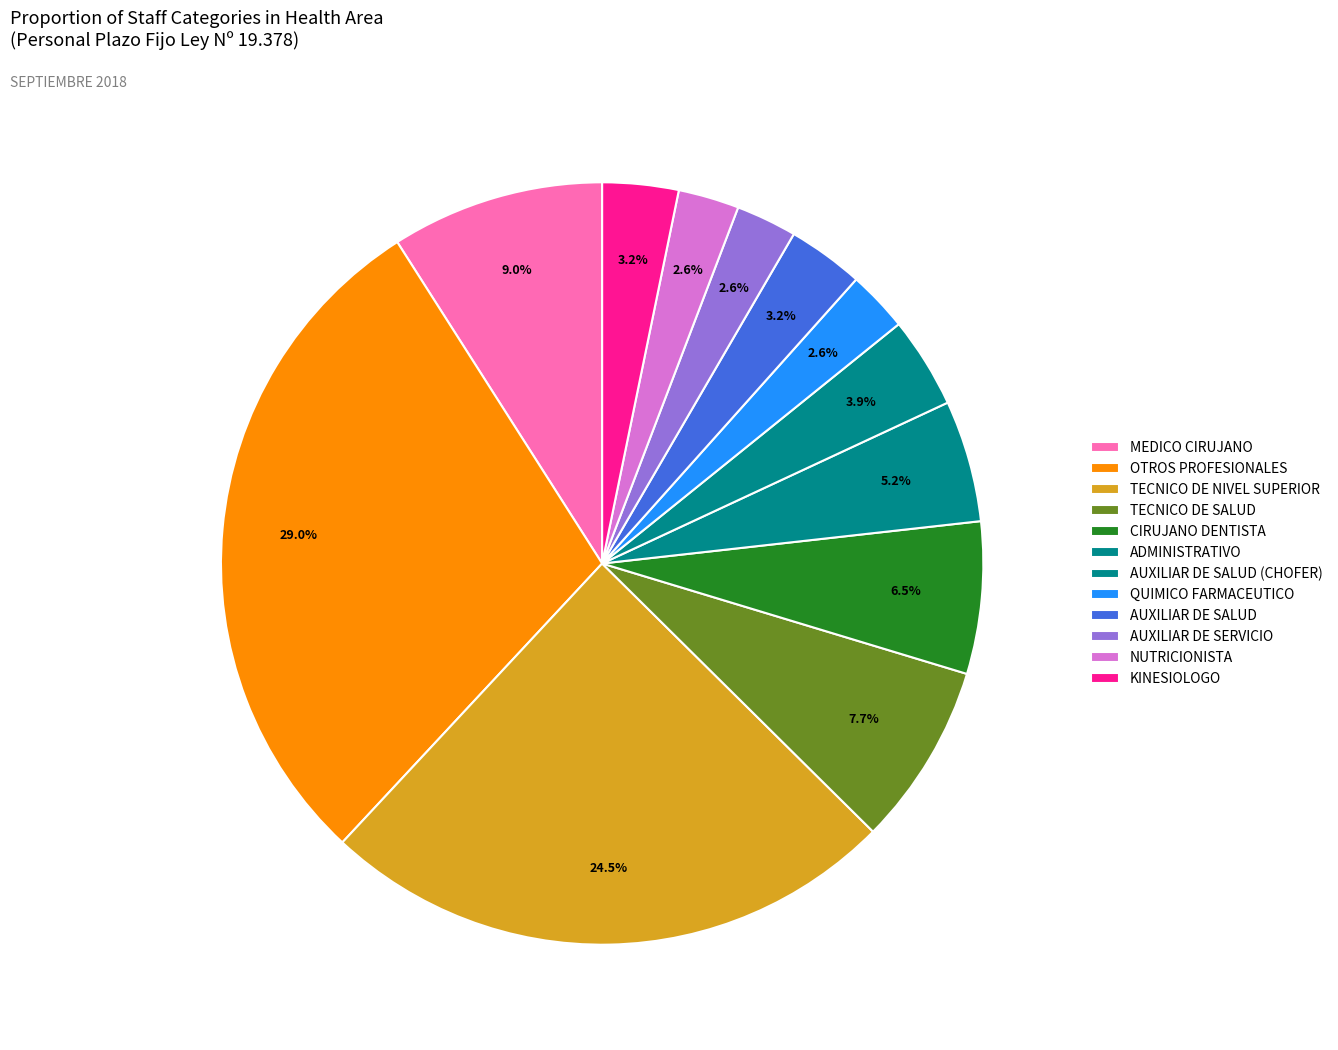

How many slices are in this pie chart?

12